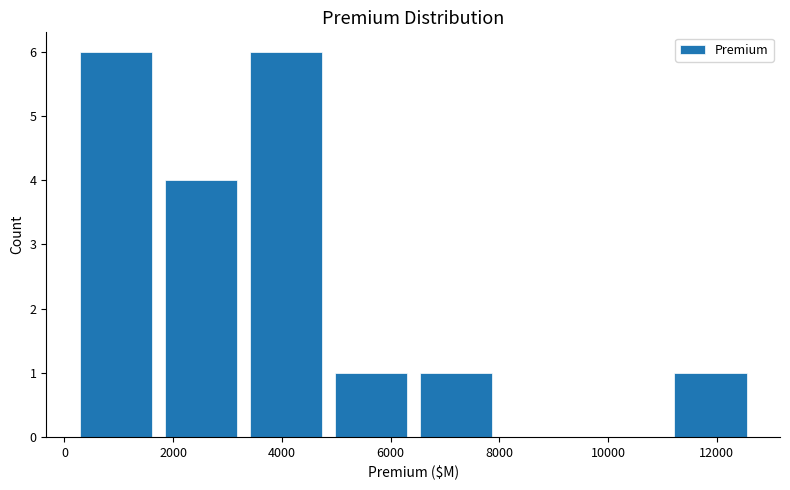

Reading left to right, transcribe this chart: for each bar, give the range it covers on the x-axis and its height. Neither the bar edges nor the heights are printed on the chart, so give them approximately, as read against the axes.

200 to 1800: 6
1800 to 3200: 4
3200 to 4800: 6
4800 to 6400: 1
6400 to 8000: 1
8000 to 9600: 0
9600 to 11200: 0
11200 to 12600: 1